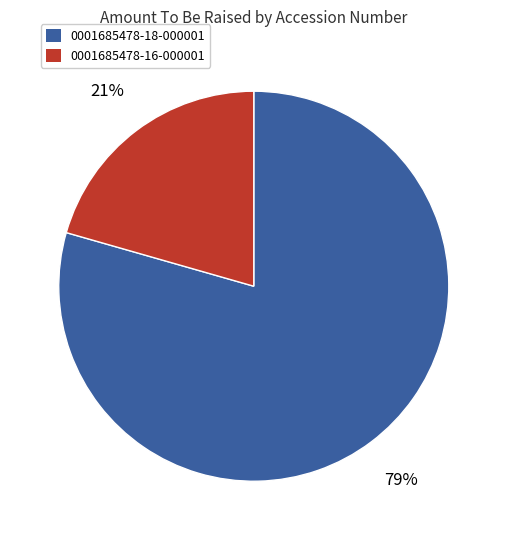

Between 0001685478-16-000001 and 0001685478-18-000001, which is larger?

0001685478-18-000001